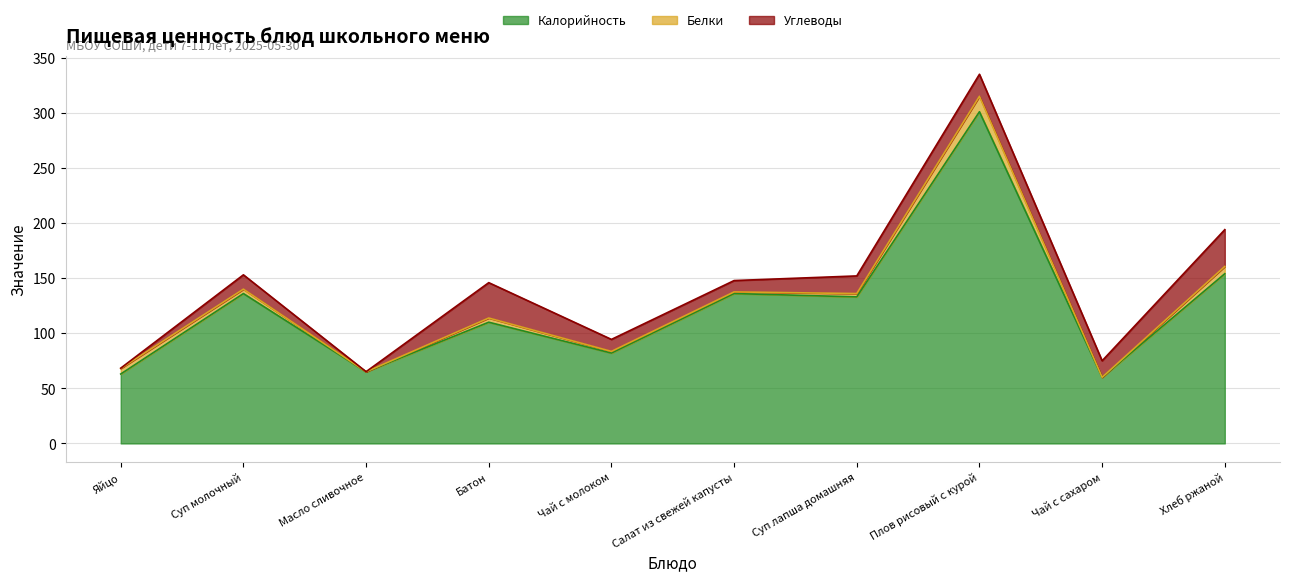

Is it true that Калорийность equals 199.4 at Суп лапша домашняя?

False